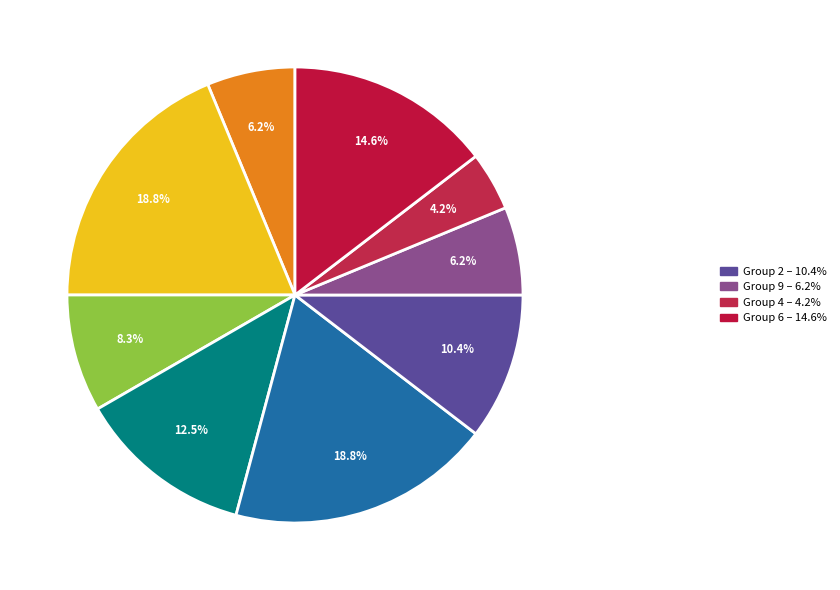

How many segments does this pie chart have?

9